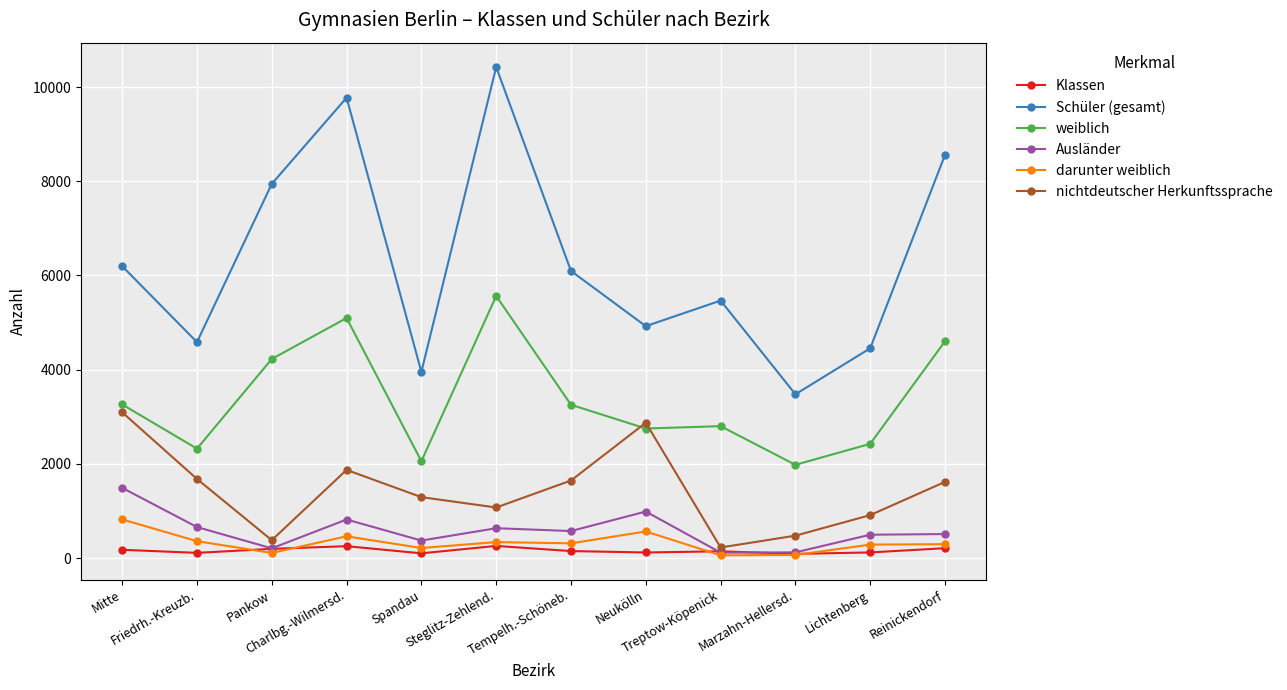

What is the spread (max minus min) of values at Spandau?

3853